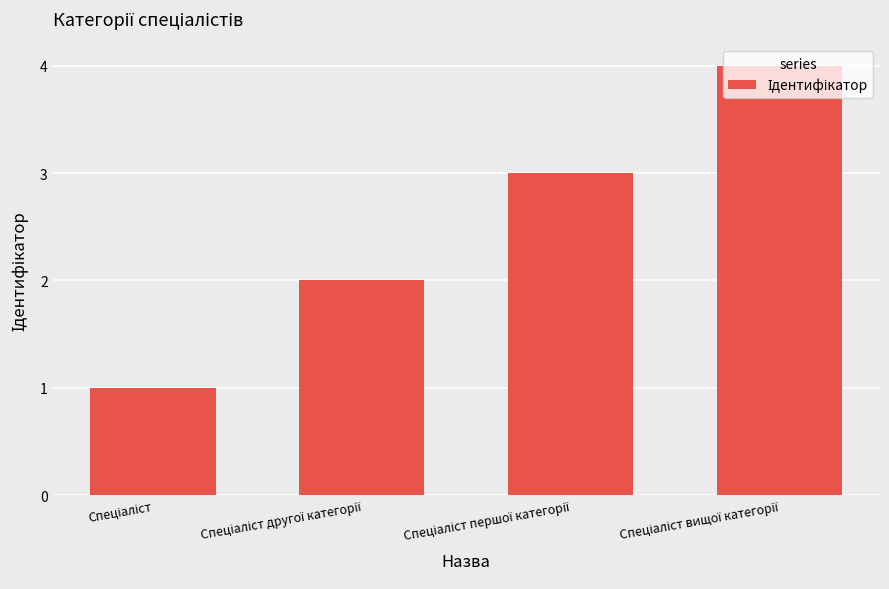

What is the greatest value displayed?

4